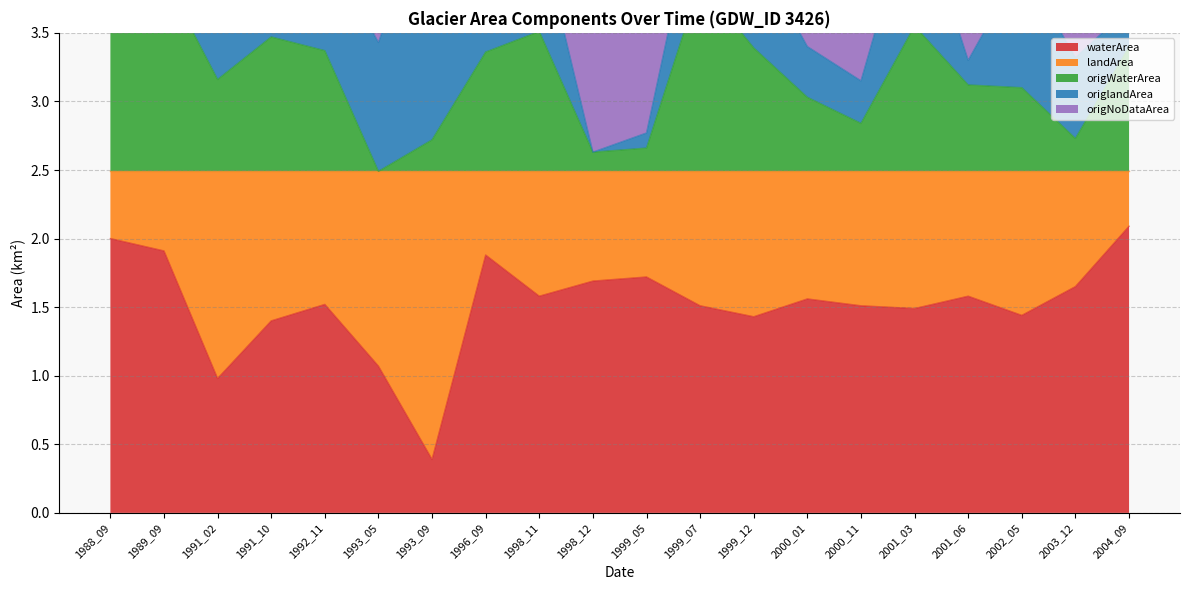

The value of waterArea at 1991_10 is 0.5. True or false?

False